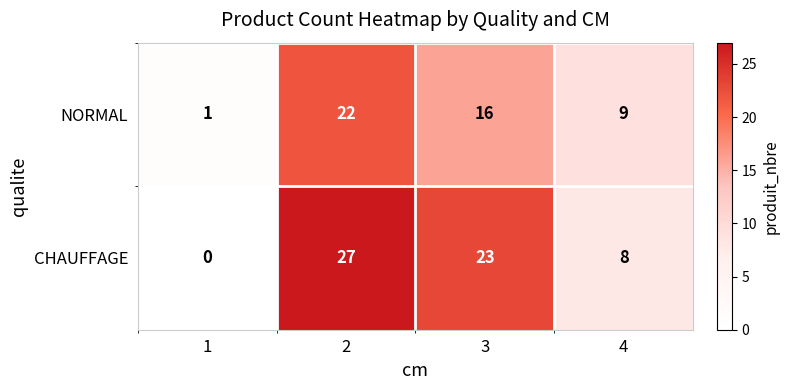

True or false: NORMAL has a value of 22 at 2.

True